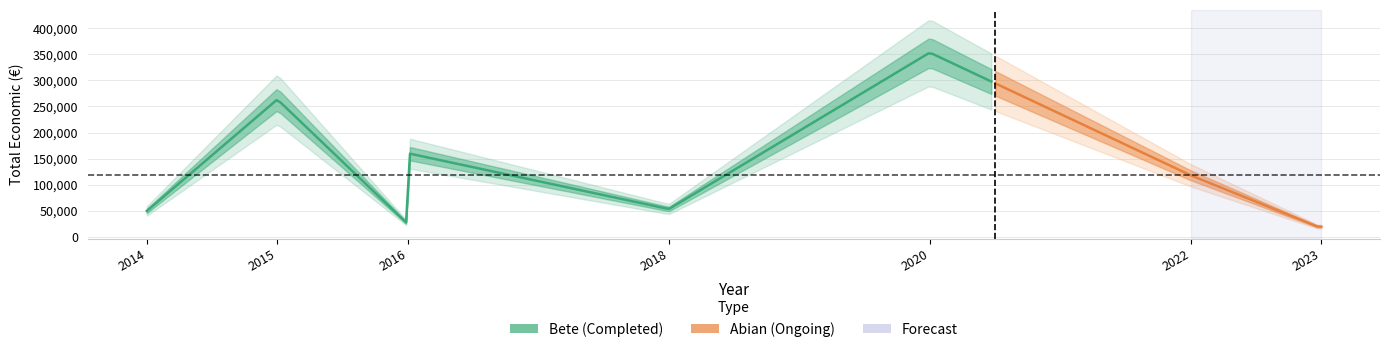

What is the difference between the maximum and minimum values?

335886